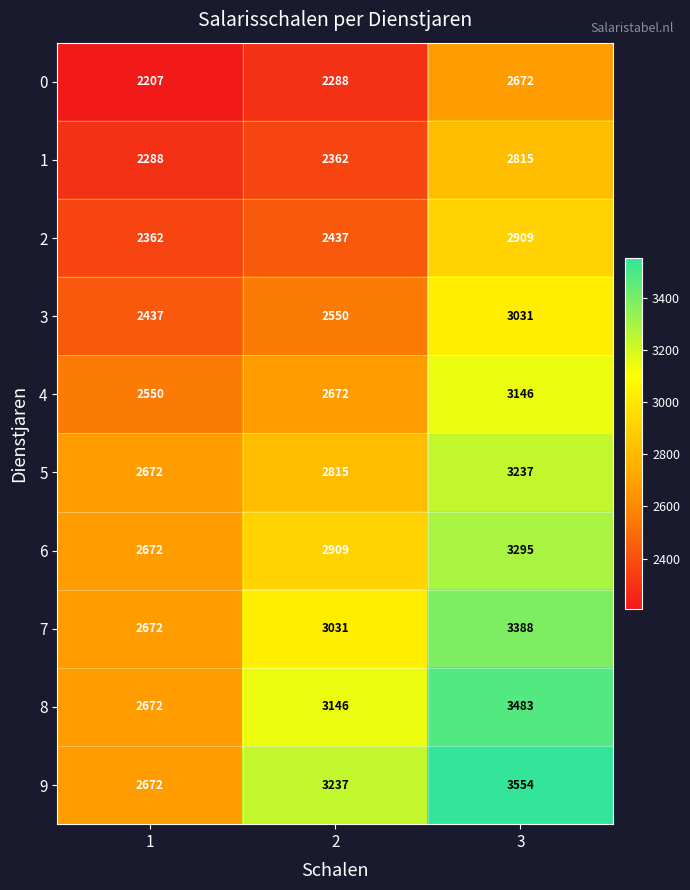

What is the difference between the highest and lowest values at 2?

949